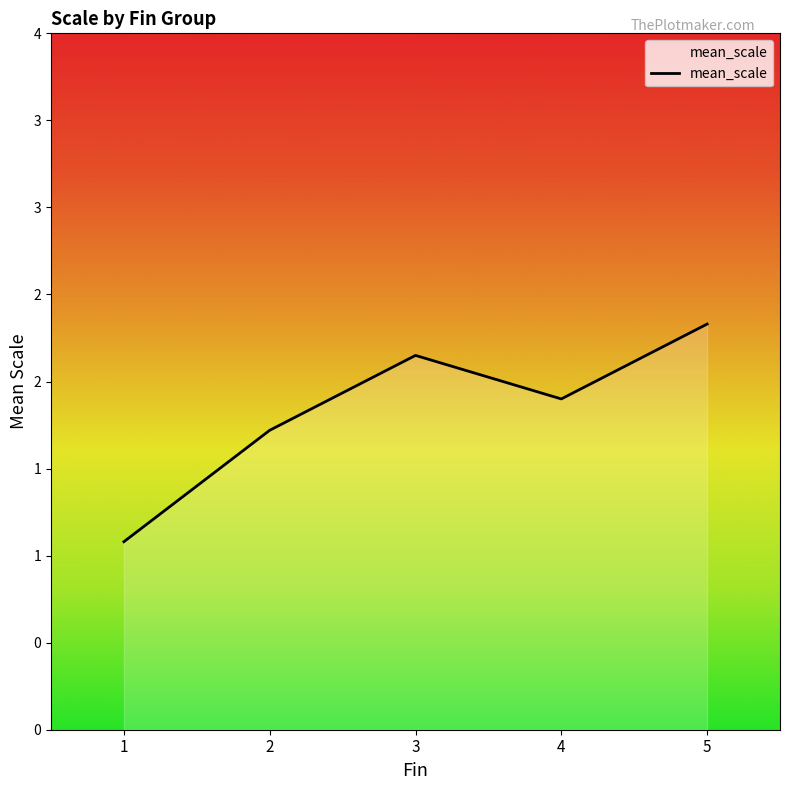

Is this an area chart (filled region under the line)?

Yes